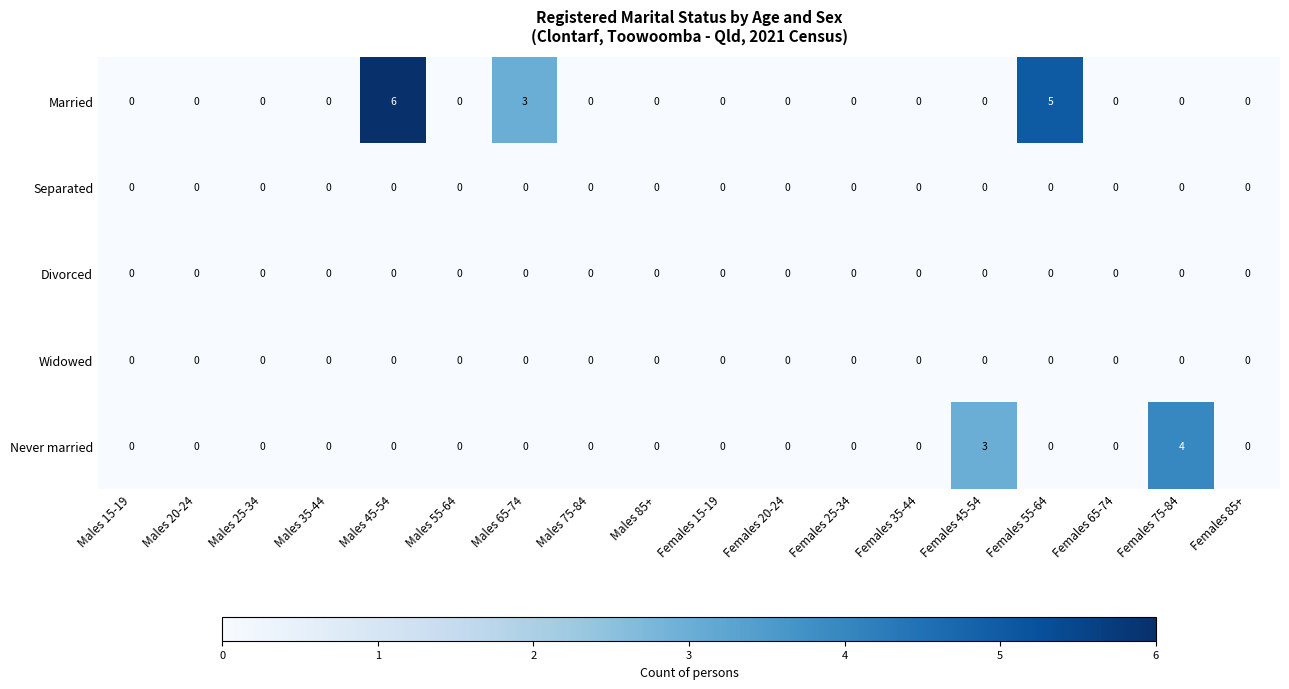

The value of Married at Males 20-24 is -2. True or false?

False